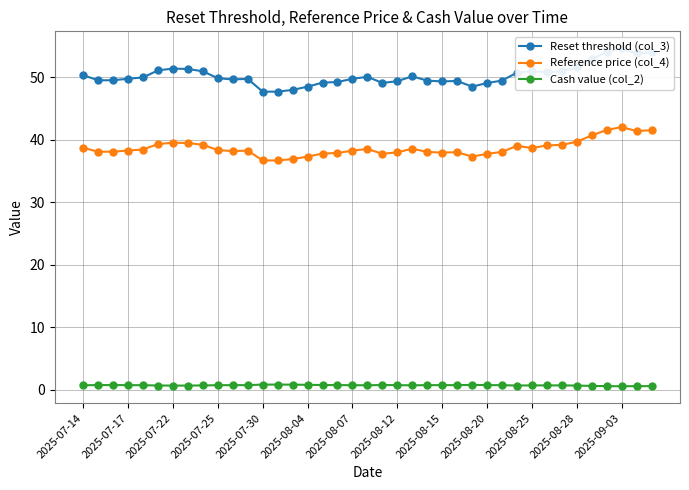

True or false: Reference price (col_4) has more than 2 points higher than both neighbors.

True